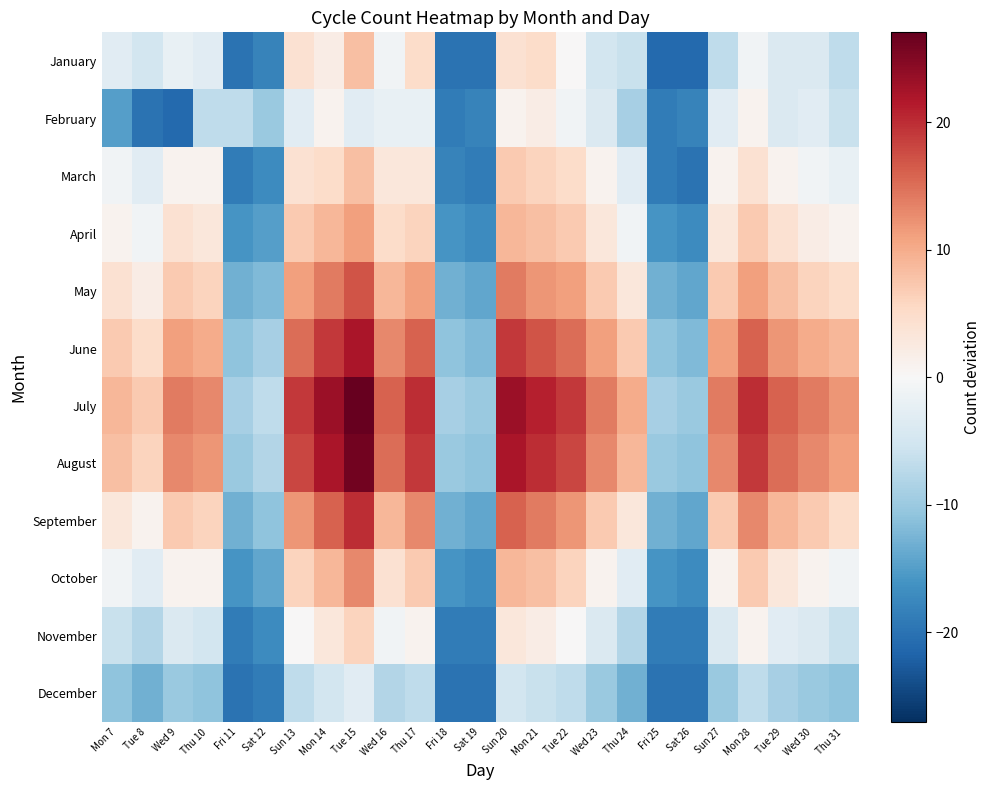

Which label corresponds to the smallest value in the chart?

Fri 25